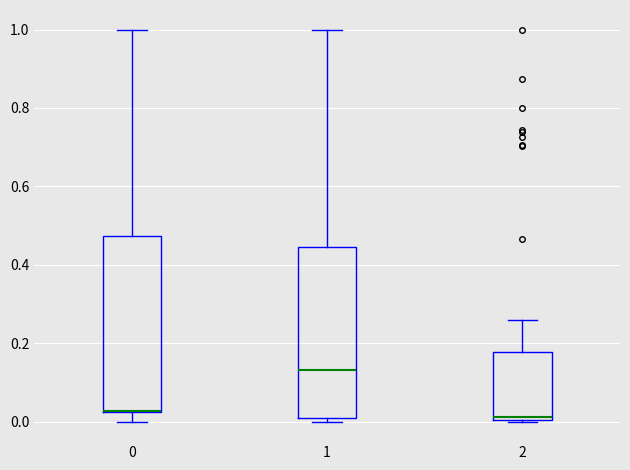

Reading left to right, read every box against the y-axis: the position of its median line, the range the box covers, and the ends of its whiskers. The values are not printed on the chart, so give them approximately, as read against the axis.

0: median 0.02 (drawn on the box's lower edge), box 0.02 to 0.48, whiskers 0.00 to 1.00
1: median 0.14, box 0.00 to 0.44, whiskers 0.00 (just below the box's lower edge) to 1.00
2: median 0.02, box 0.00 to 0.18, whiskers 0.00 to 0.26